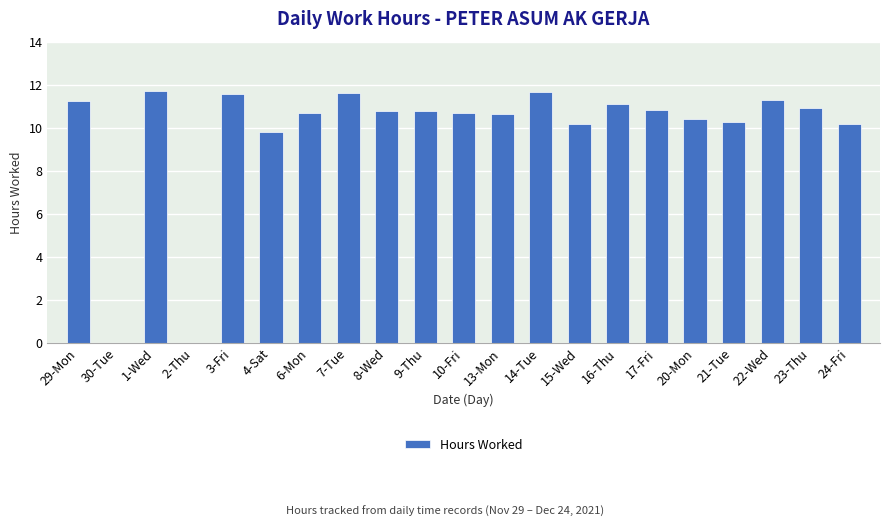

At which label does the data first exceed 10?

29-Mon